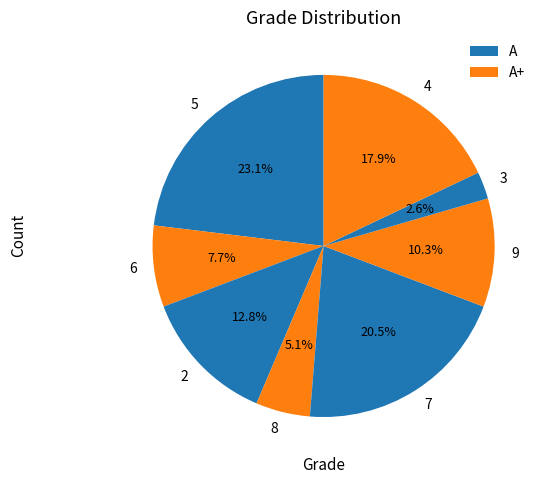

Rank the categories by value from lowest to highest.

3, 8, 6, 9, 2, 4, 7, 5